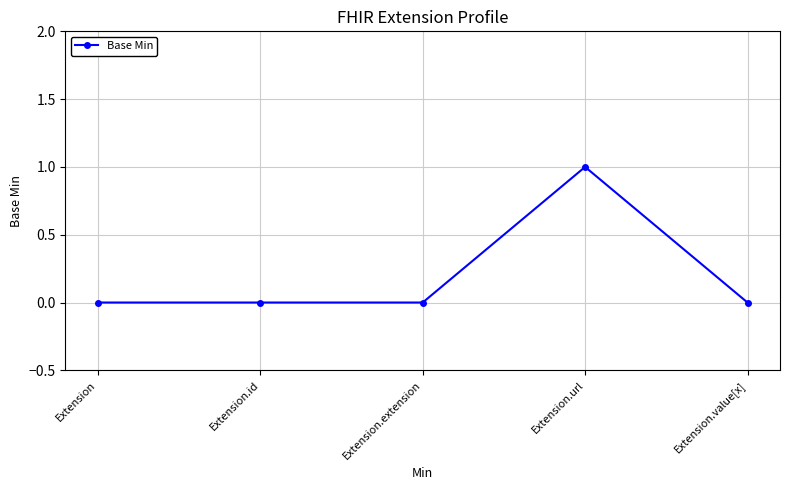

True or false: the data shows 0 at Extension.id.

True